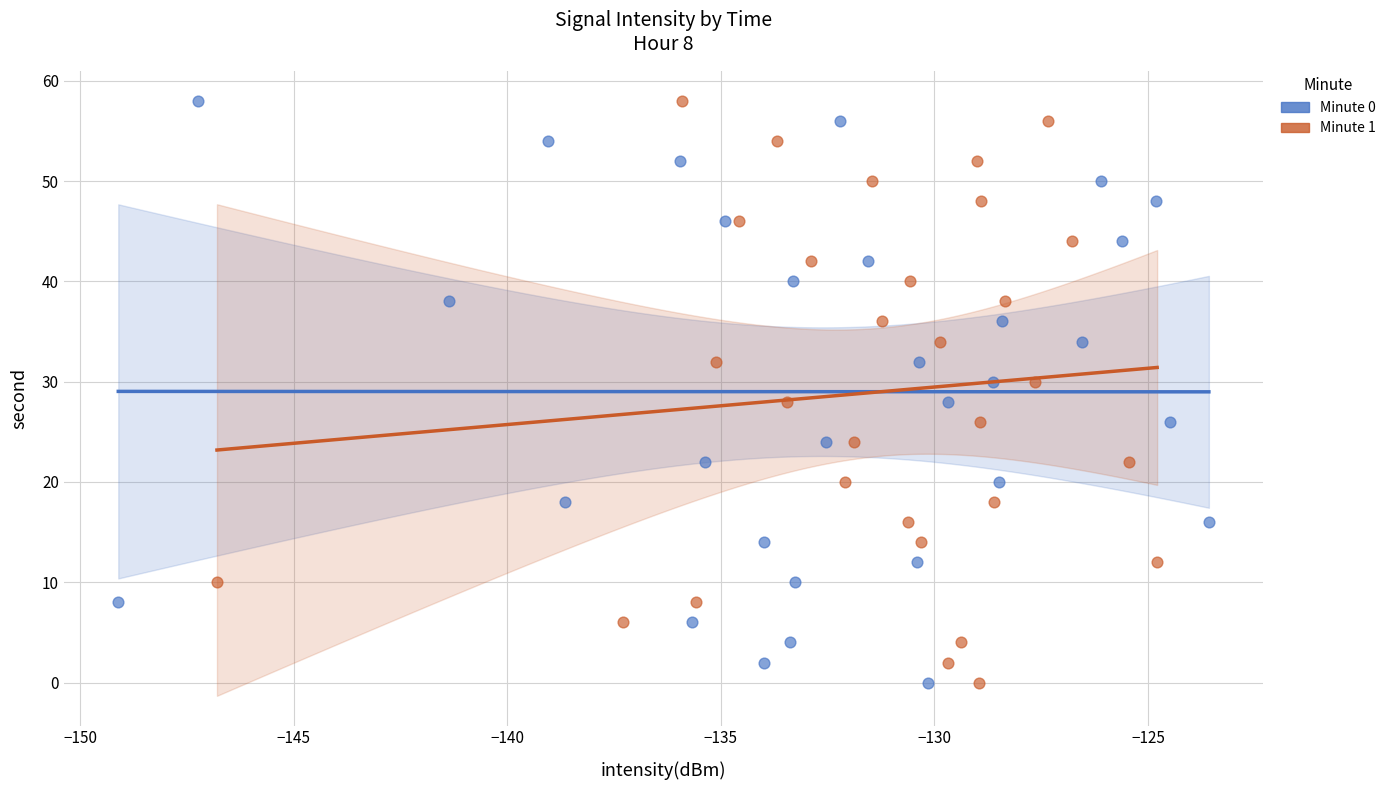

What are all the series names shown in the legend?

Minute 0, Minute 1